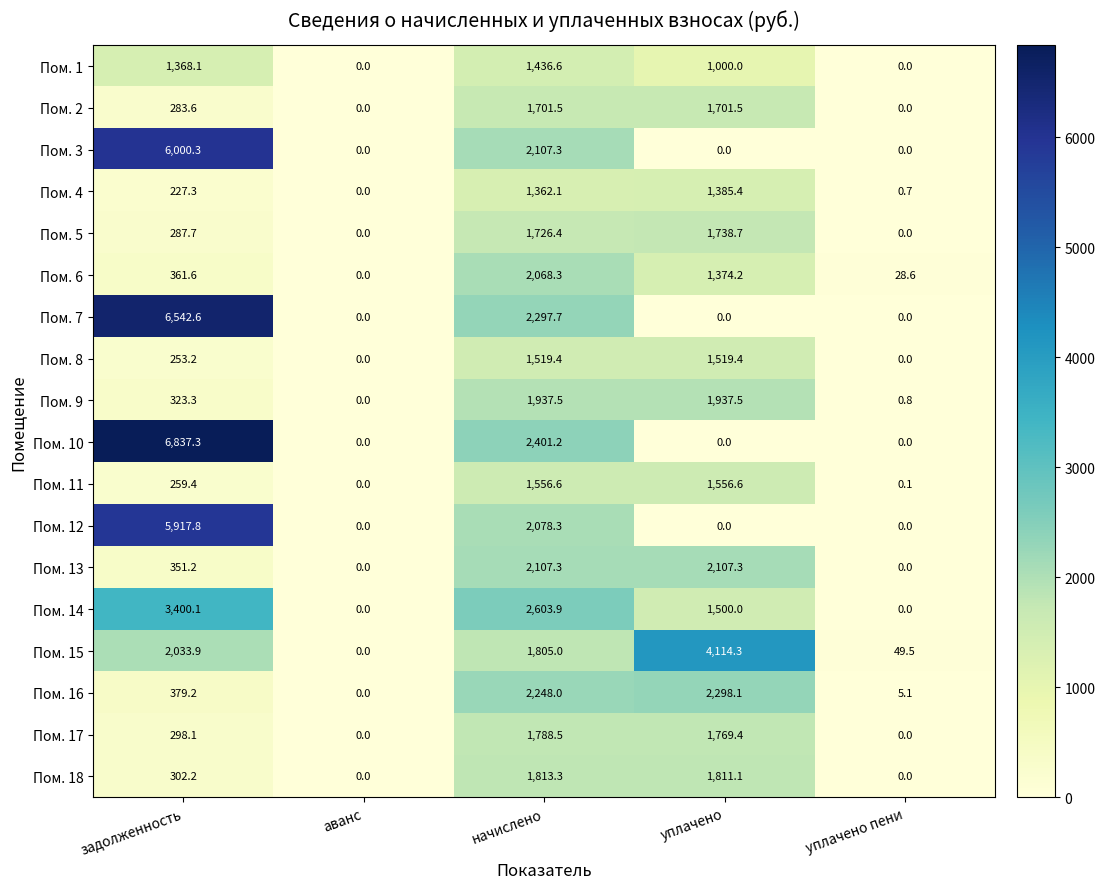

Which series has the largest total across all categories?

Пом. 10